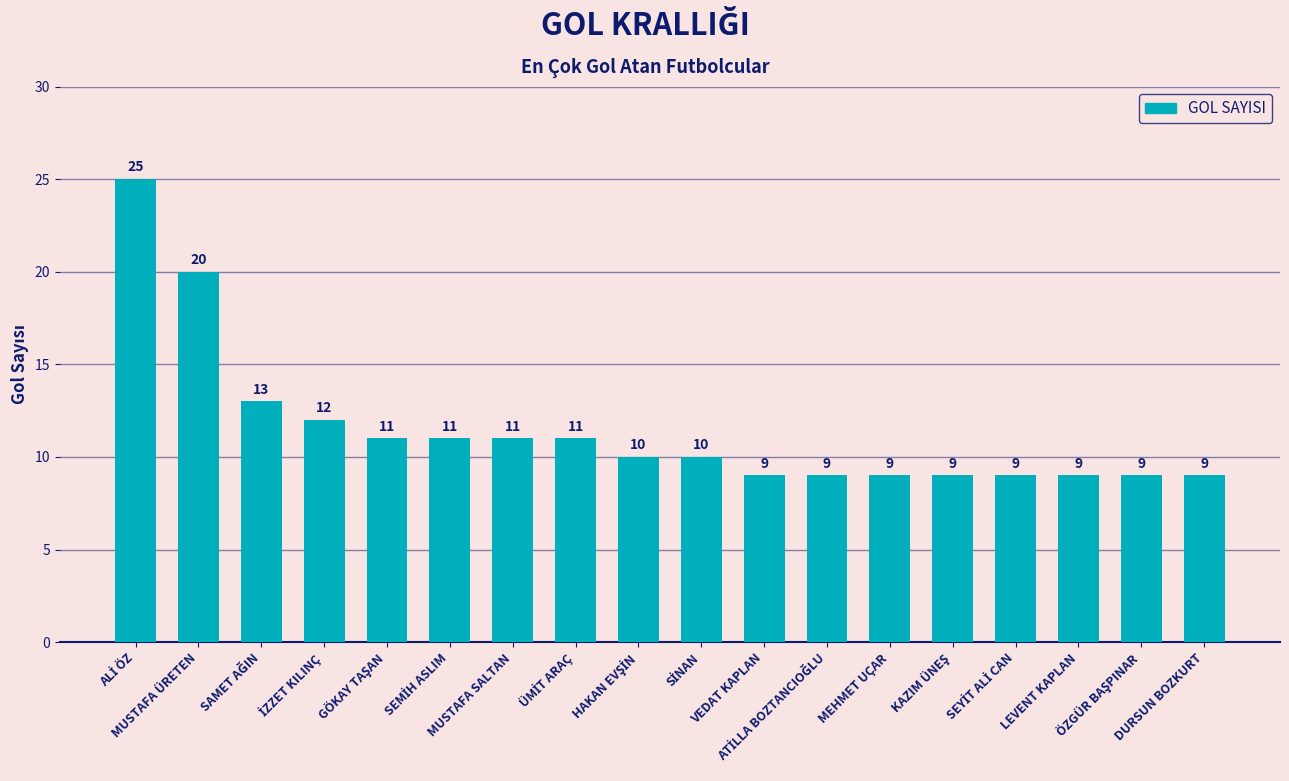

What is the maximum value shown in the chart?

25